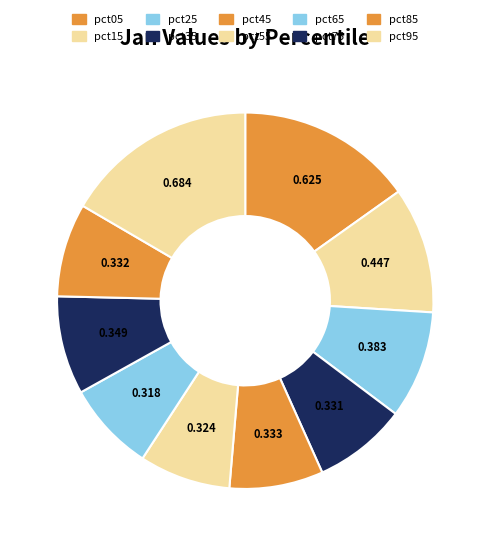

Which category has the smallest portion of the pie?

pct65